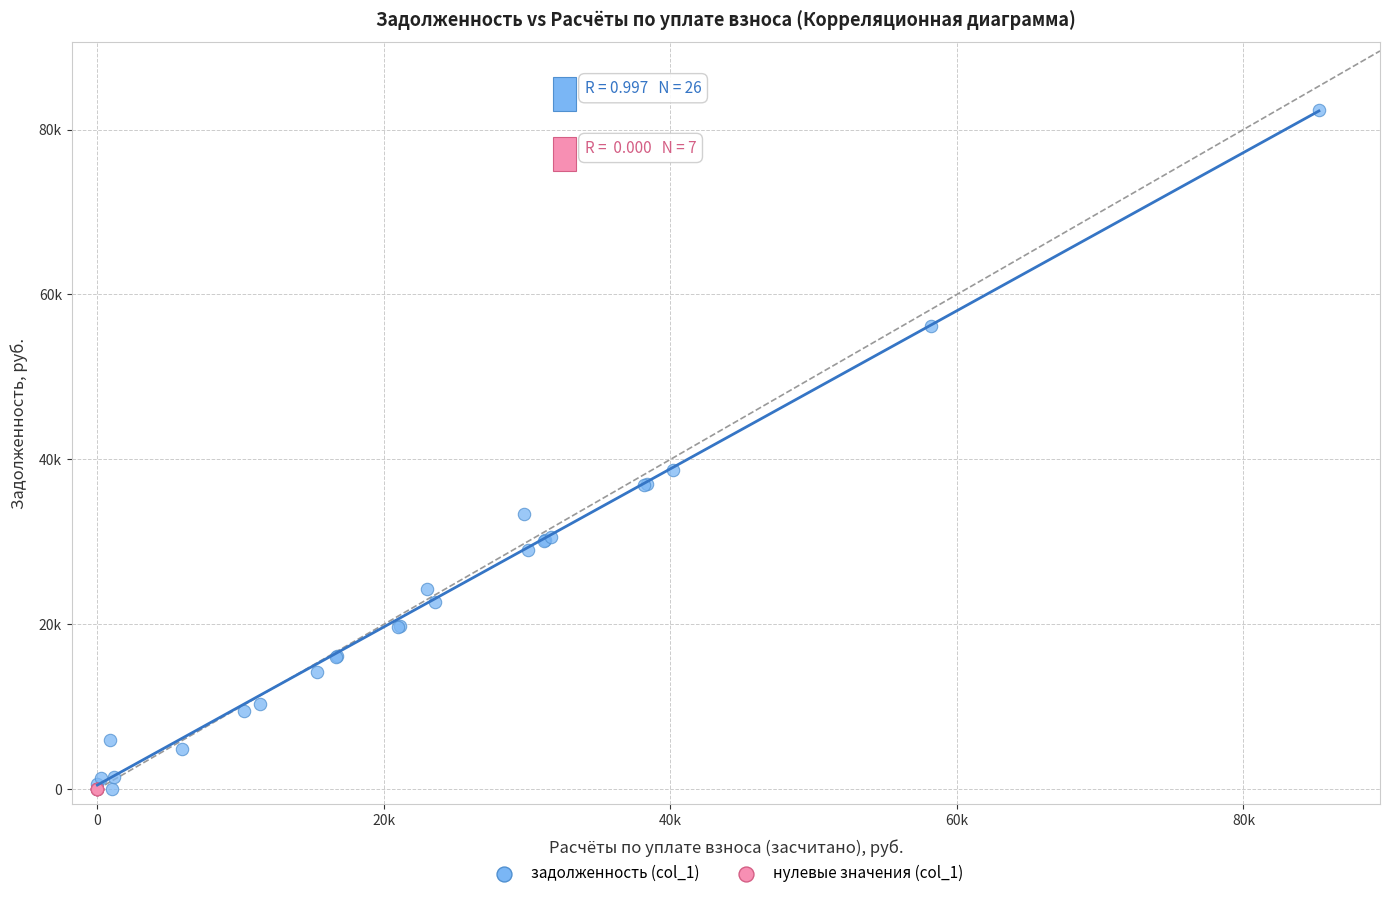

What are all the series names shown in the legend?

задолженность (col_1), нулевые значения (col_1)